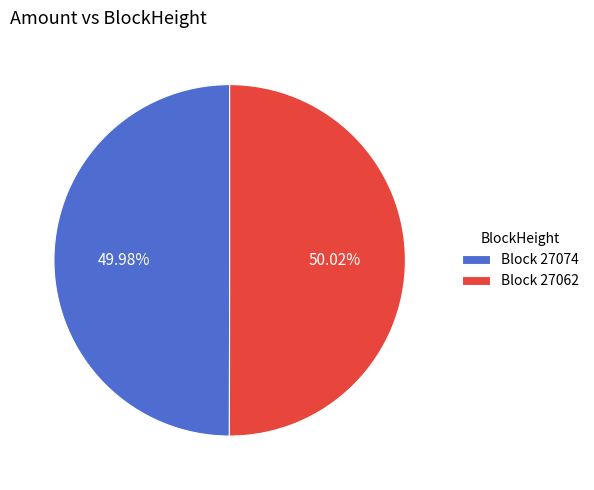

What is the ratio of the value at Block 27062 to the value at Block 27074?

1.0